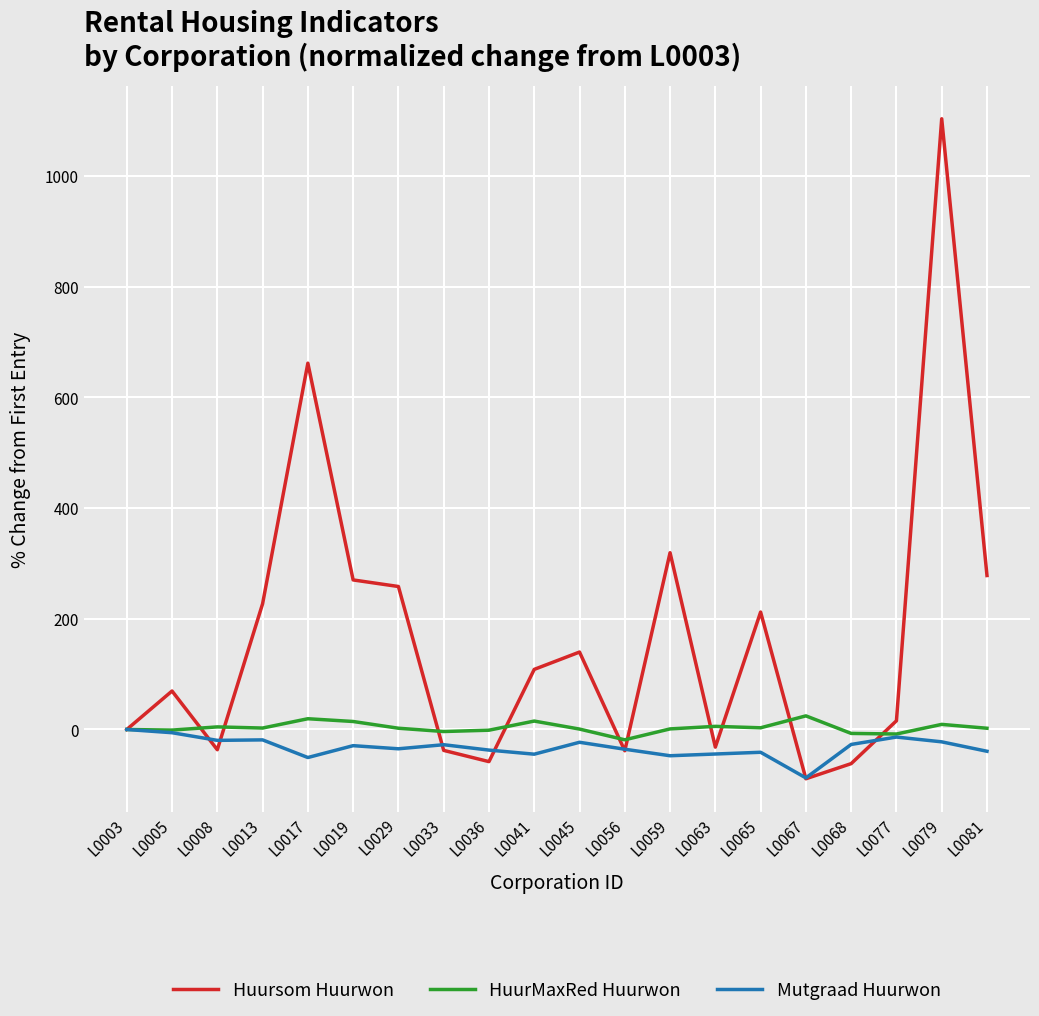

Which series has the largest total across all categories?

Huursom Huurwon